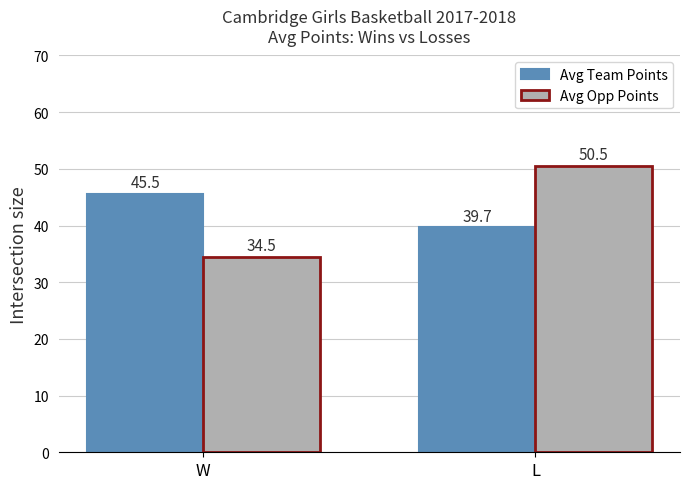

The value of Avg Opp Points at W is 34.5. True or false?

True